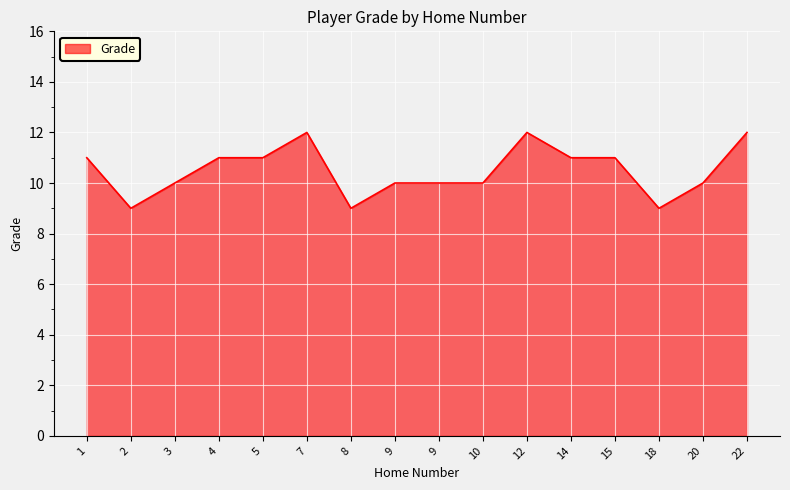

How many values are below 11?

8